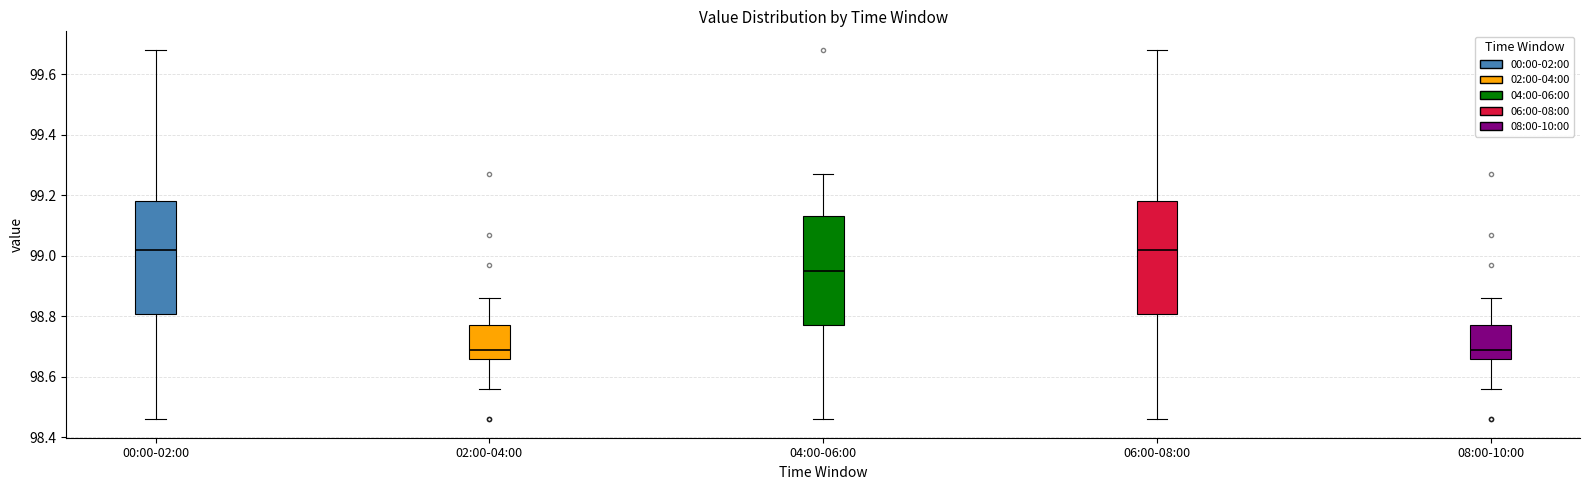

Where is the lower edge of the box for 00:00-02:00 on the y-axis? The values are not printed on the chart, so give them approximately, as read against the axis.

98.80